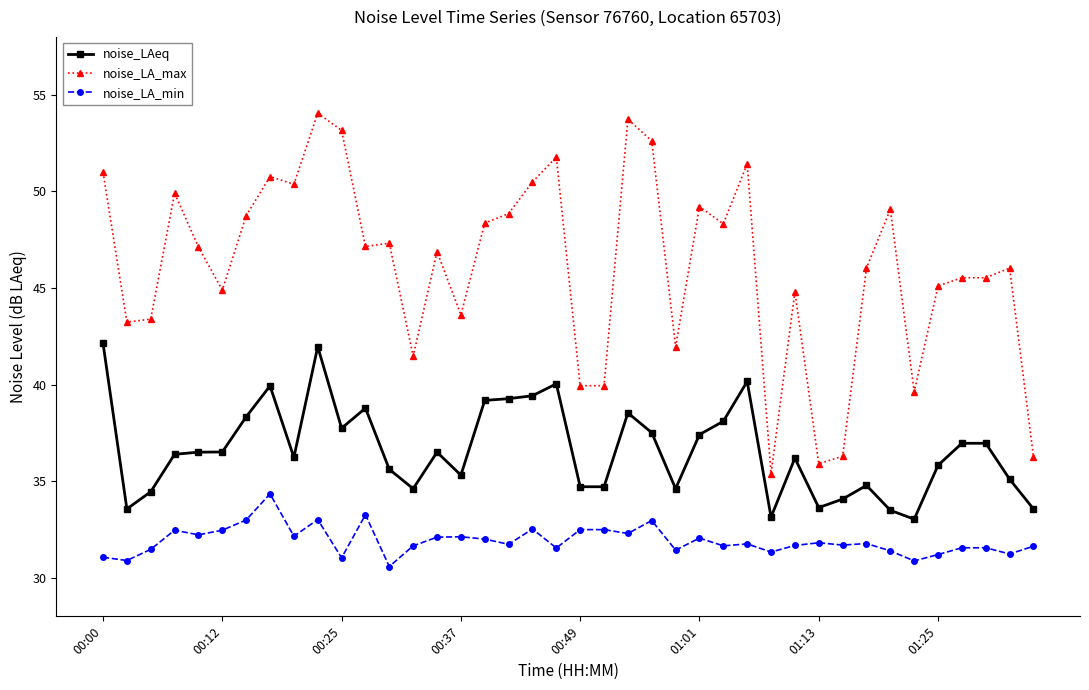

True or false: noise_LAeq and noise_LA_min intersect in this chart.

False